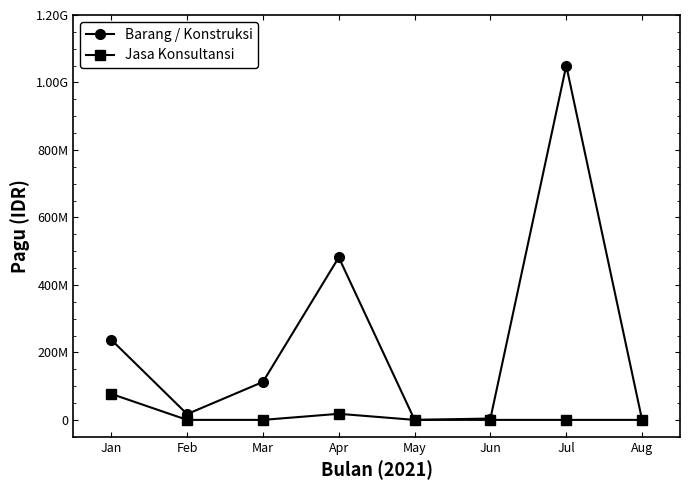

What are all the series names shown in the legend?

Barang / Konstruksi, Jasa Konsultansi